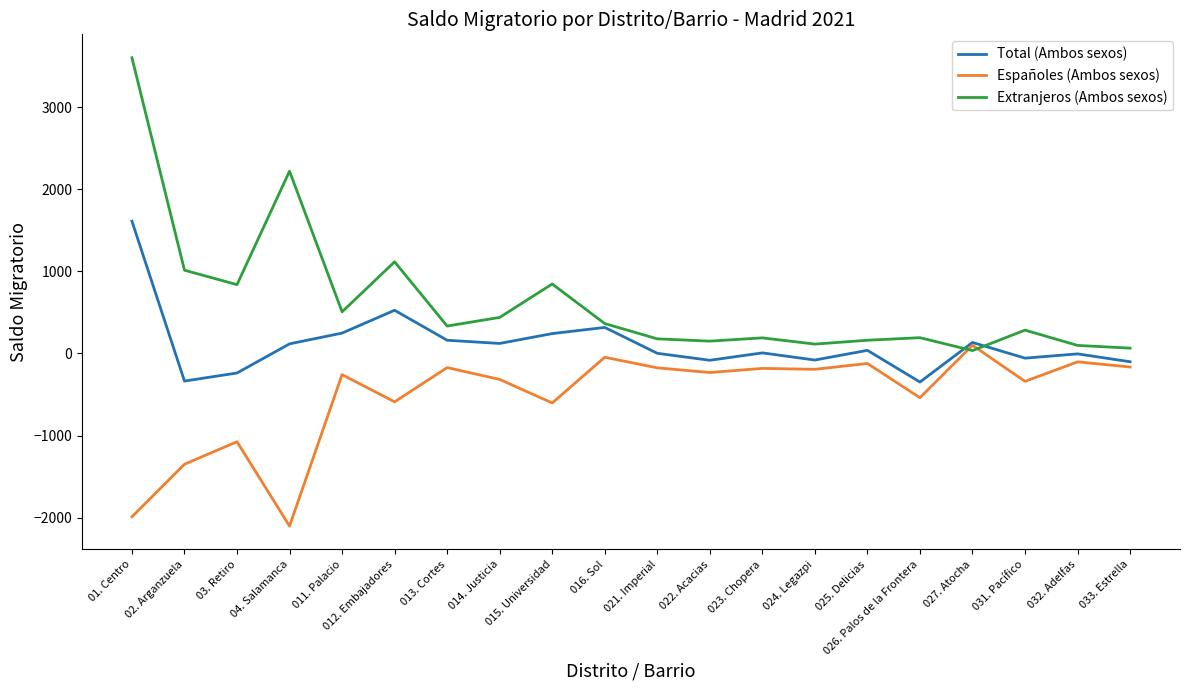

What is the minimum value for Españoles (Ambos sexos)?

-2103